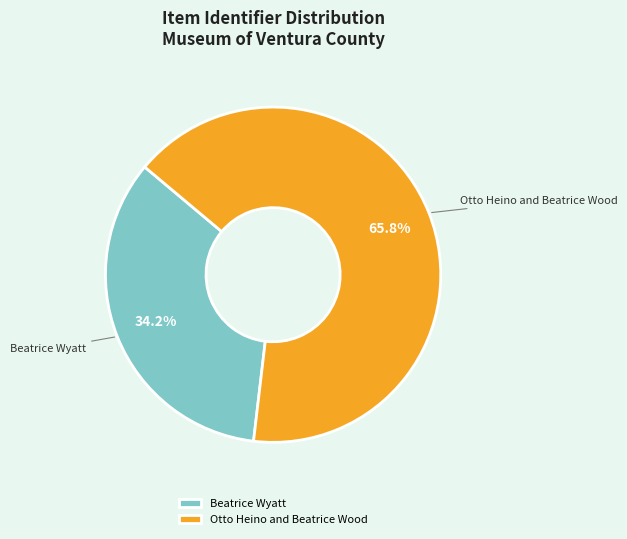

What percentage is the Otto Heino and Beatrice Wood slice, to the nearest percent?

66%